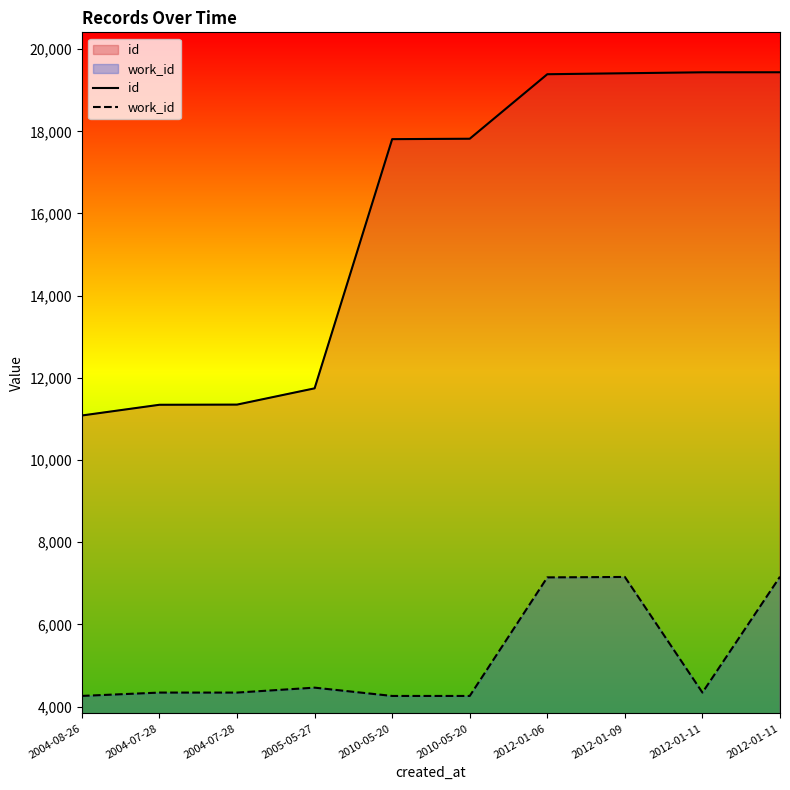

True or false: work_id and id cross at least once.

False